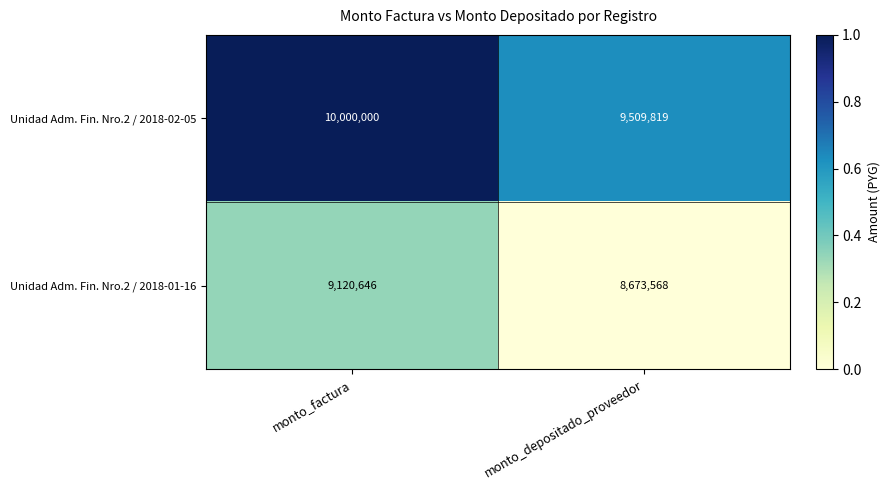

Reading left to right, what are all the values shown in this chart?

Unidad Adm. Fin. Nro.2 / 2018-02-05: monto_factura=10000000	monto_depositado_proveedor=9509819
Unidad Adm. Fin. Nro.2 / 2018-01-16: monto_factura=9120646	monto_depositado_proveedor=8673568